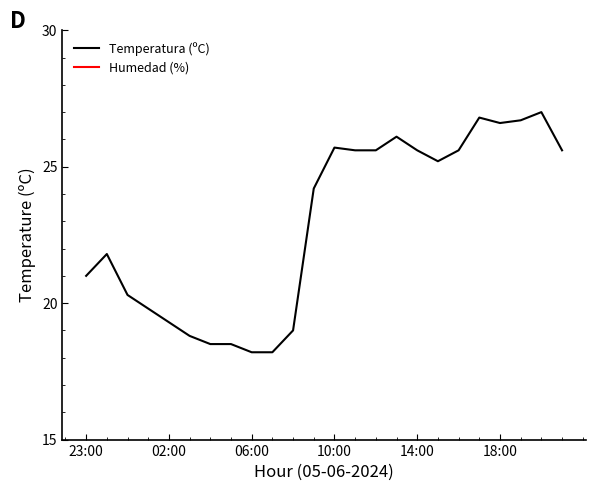

What position from the left is 6?

7